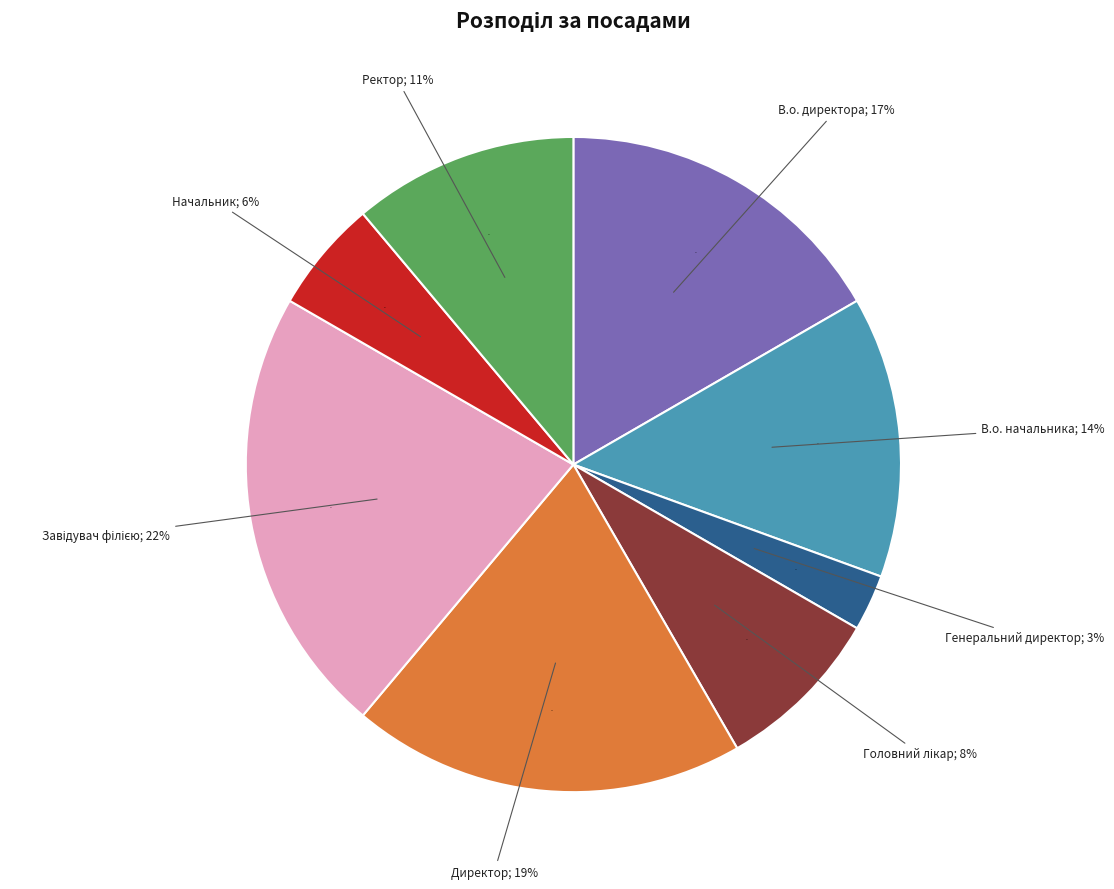

Does Генеральний директор account for over 50% of the chart?

No